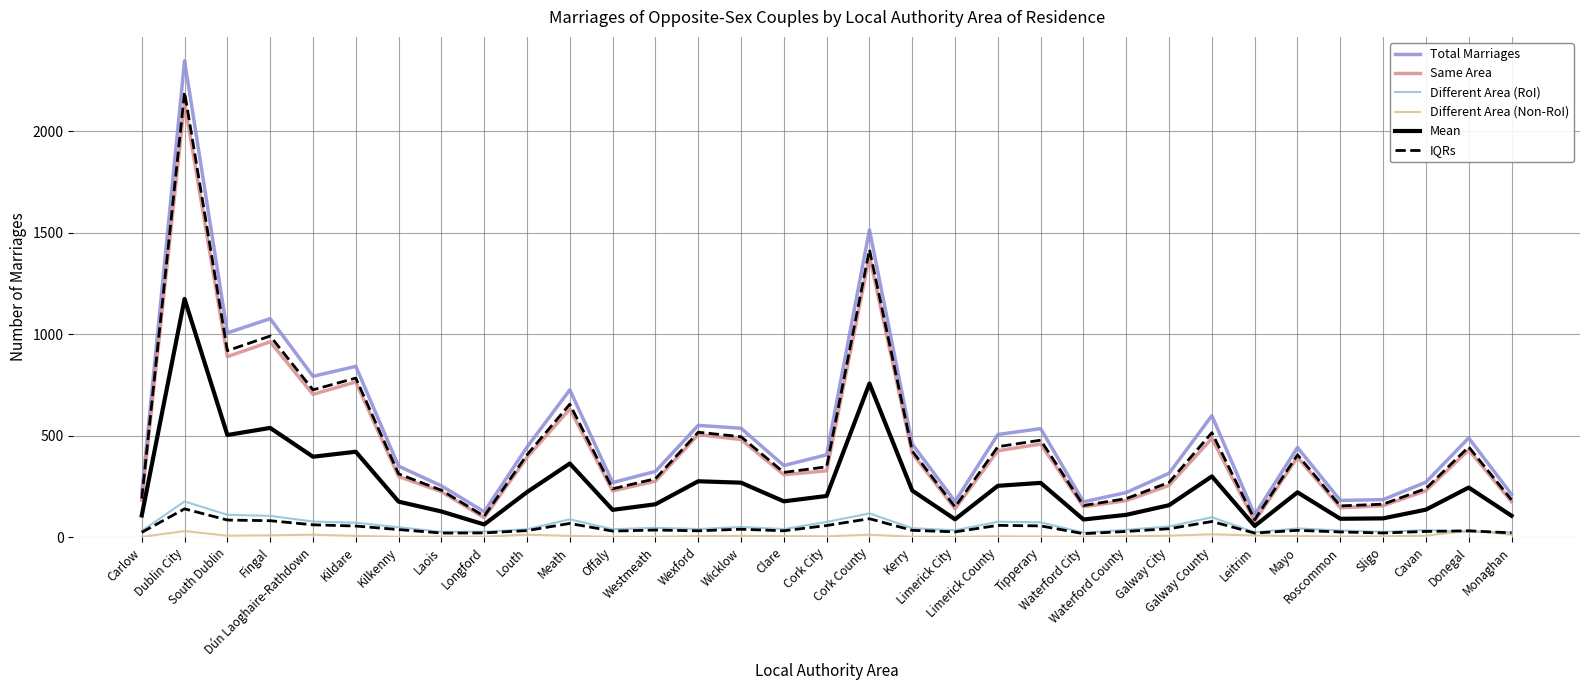

What value does the Different Area (Non-RoI) series have at Wicklow?

6.0